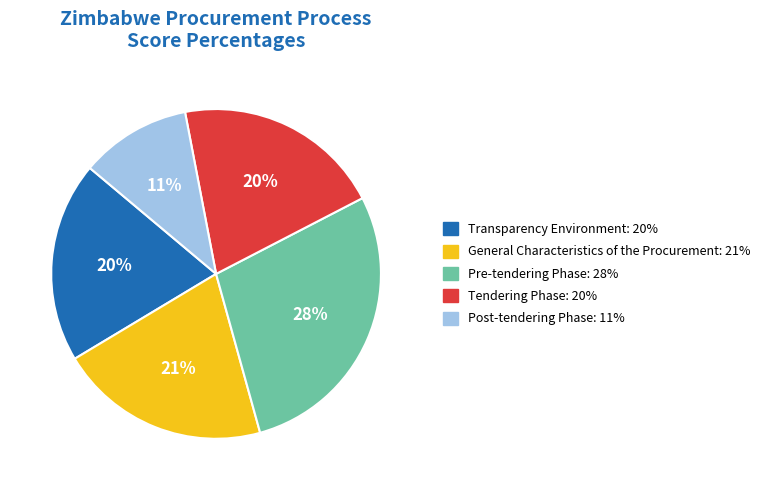

True or false: Pre-tendering Phase accounts for 28% of the total.

True